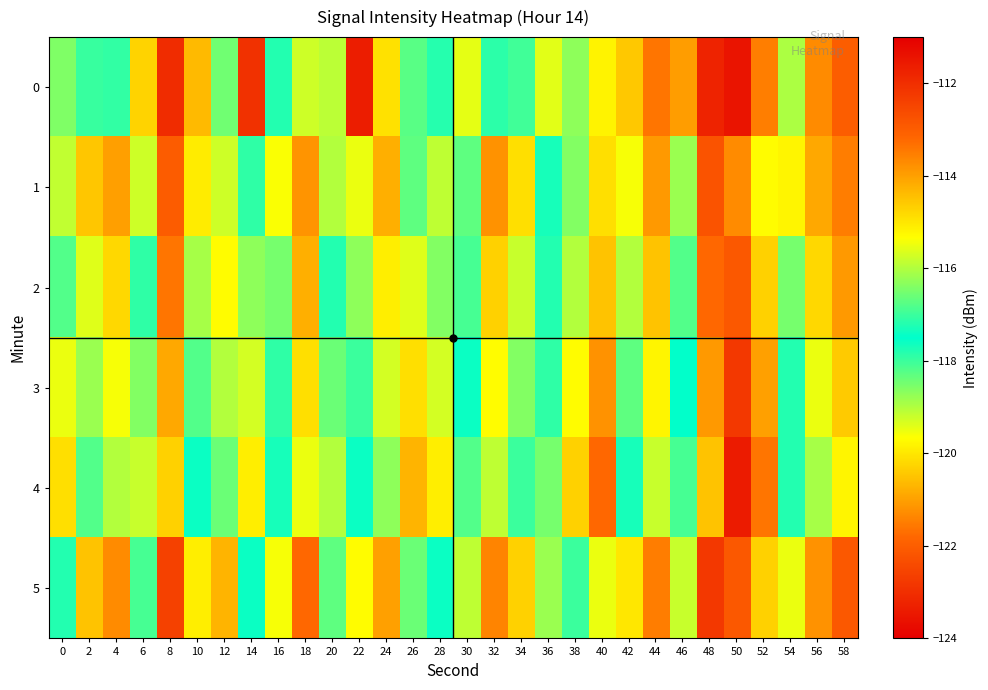

Rank the series by their maximum value, from lowest to highest.

4, 3, 2, 1, 5, 0